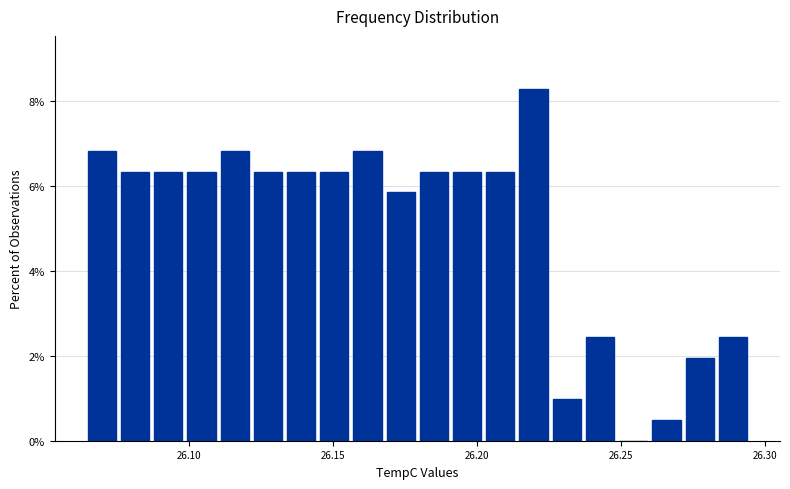

Around what value on the x-axis is the tallest bar? Give the approximate position of its centre, as read against the axis.

26.220